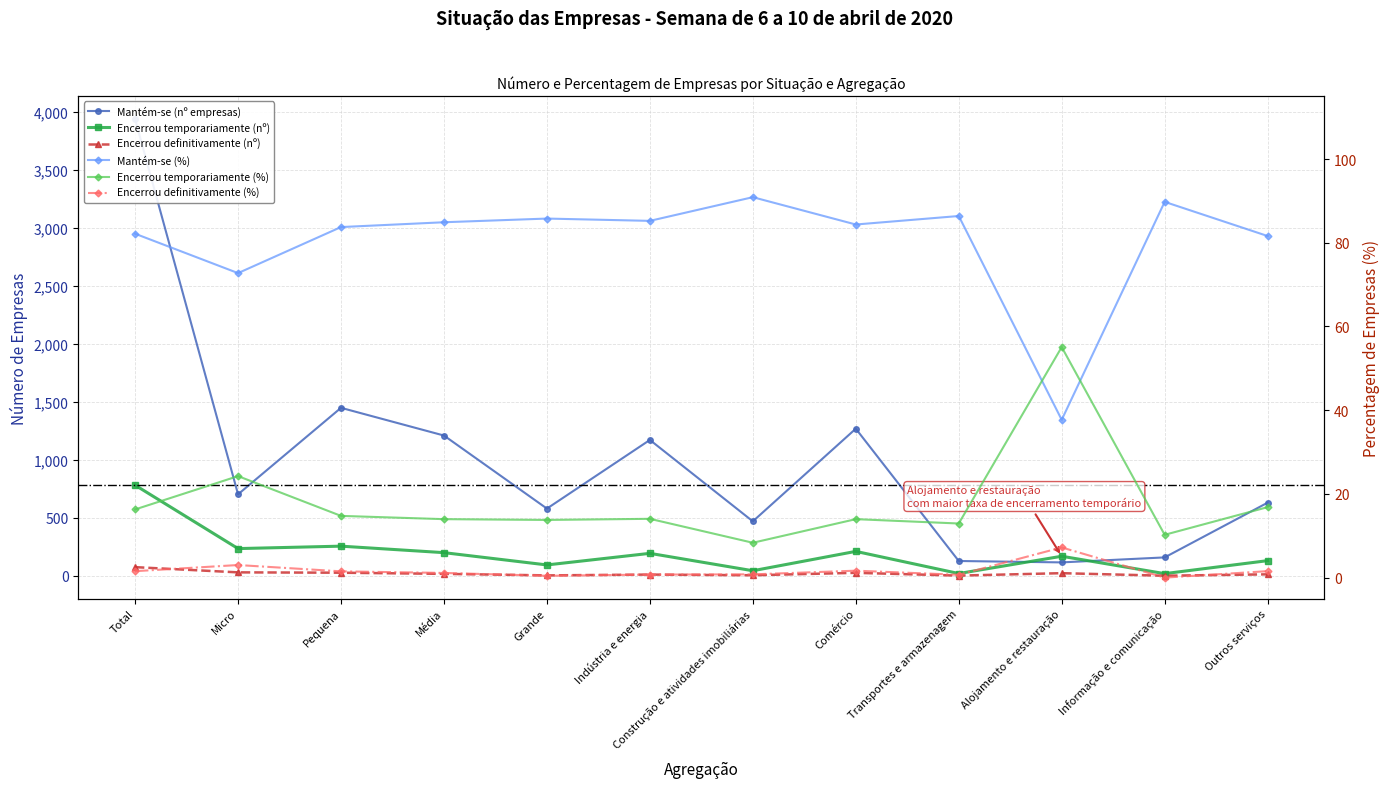

True or false: Encerrou definitivamente (nº) has a value of 6.2 at Outros serviços.

False